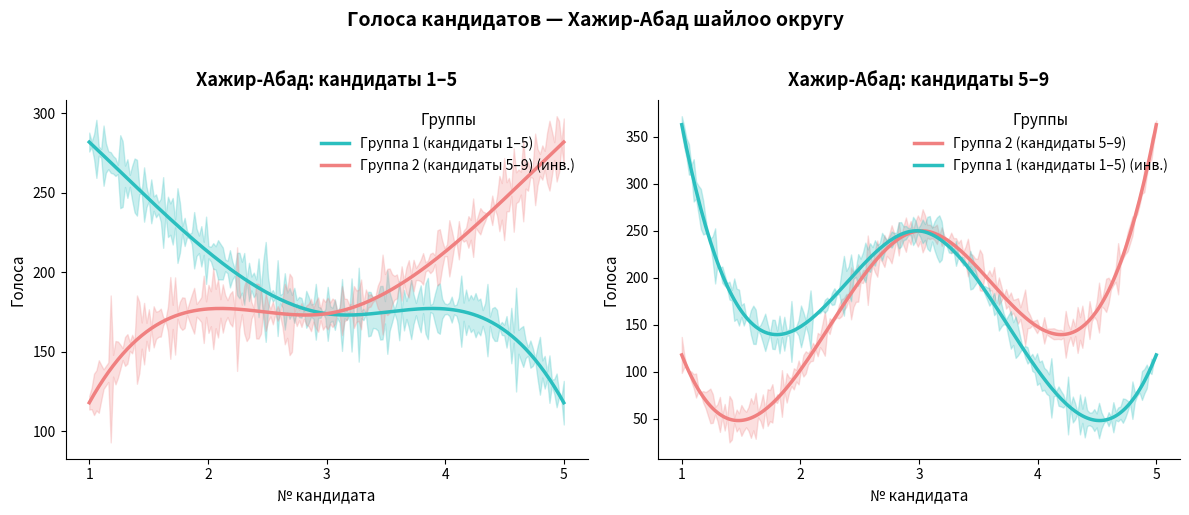

True or false: Группа 2 (кандидаты 5–9) (инв.) has a value of 282.0 at 5.

True